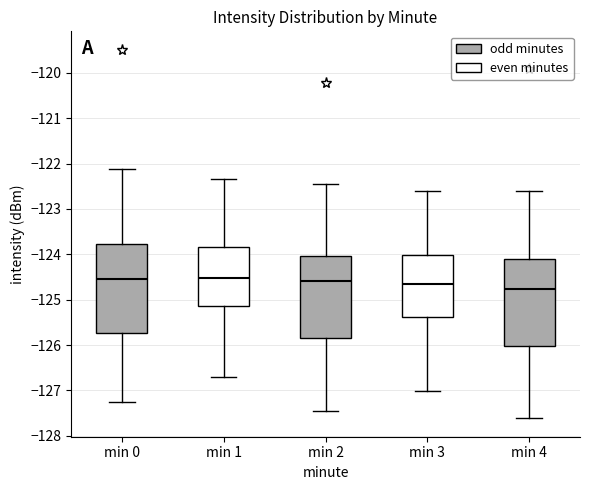

Reading left to right, transcribe this box plot: for each box, give where its median line is, the range the box spans, and where its two whiskers end, as read against the y-axis. The values are not printed on the chart, so give them approximately, as read against the axis.

min 0: median -124.5, box -125.7 to -123.8, whiskers -127.3 to -122.1
min 1: median -124.5, box -125.1 to -123.8, whiskers -126.7 to -122.3
min 2: median -124.6, box -125.8 to -124.0, whiskers -127.5 to -122.5
min 3: median -124.7, box -125.4 to -124.0, whiskers -127.0 to -122.6
min 4: median -124.8, box -126.0 to -124.1, whiskers -127.6 to -122.6